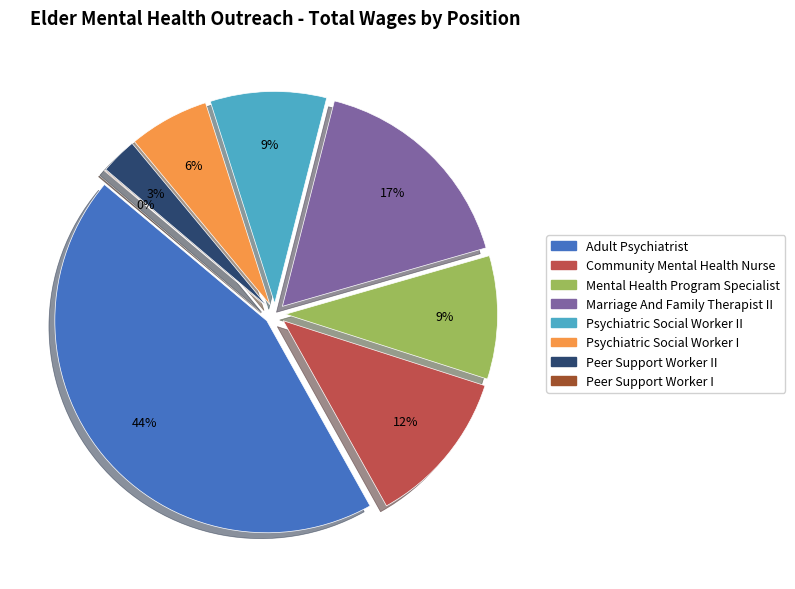

Rank the categories by value from lowest to highest.

Peer Support Worker I, Peer Support Worker II, Psychiatric Social Worker I, Psychiatric Social Worker II, Mental Health Program Specialist, Community Mental Health Nurse, Marriage And Family Therapist II, Adult Psychiatrist